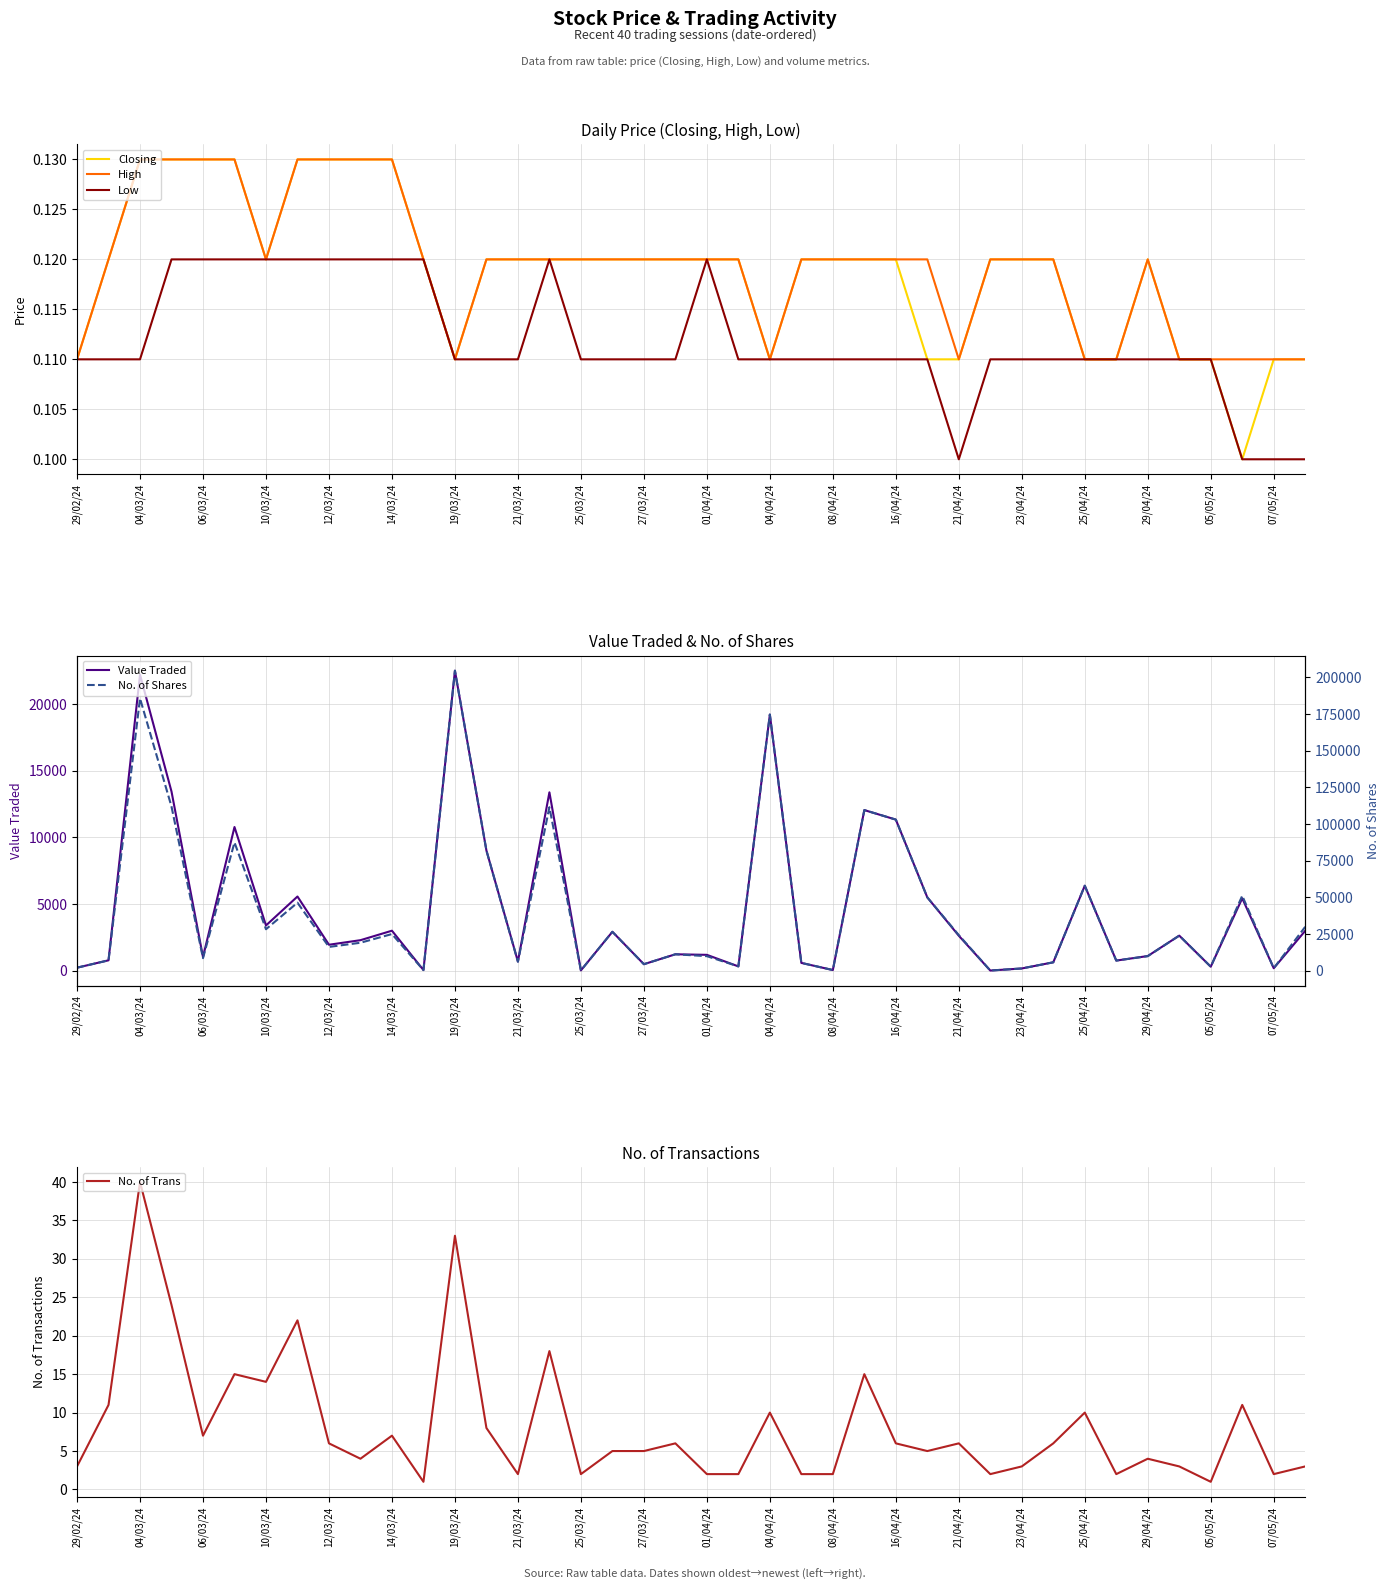

Count the High values in the range 0 to 1.

40